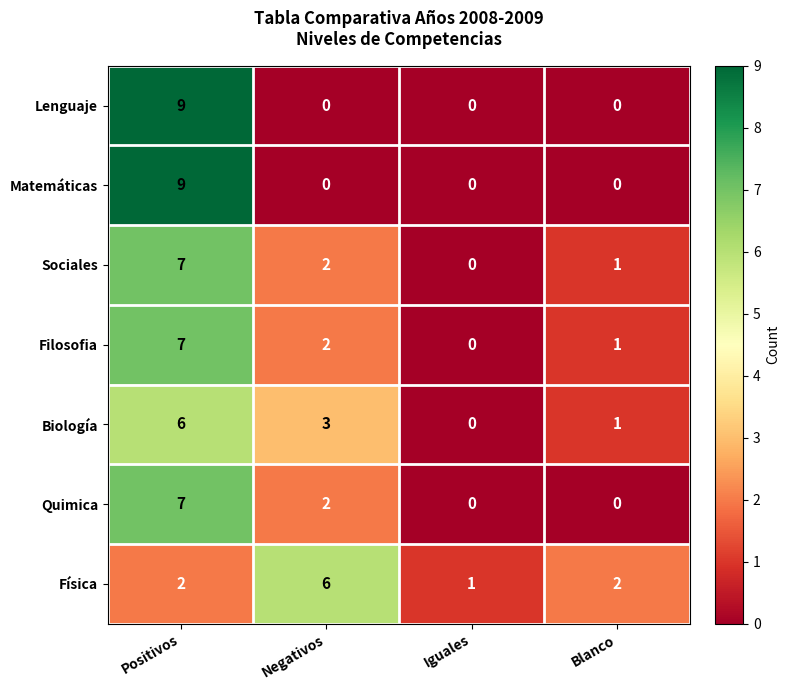

Rank the categories by Sociales value from highest to lowest.

Positivos, Negativos, Blanco, Iguales